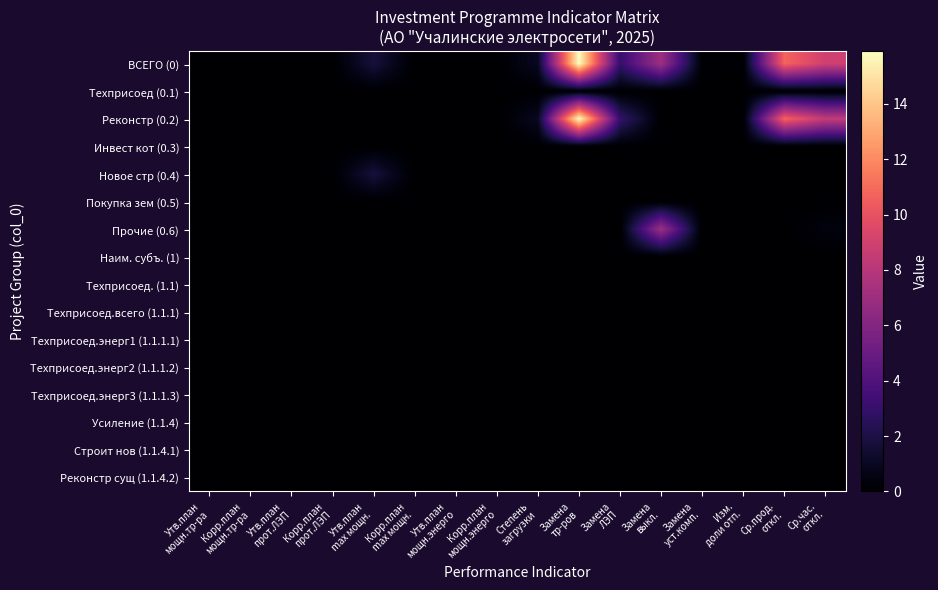

At which category does the chart reach its minimum across all series?

Утв.план
мощн.тр-ра